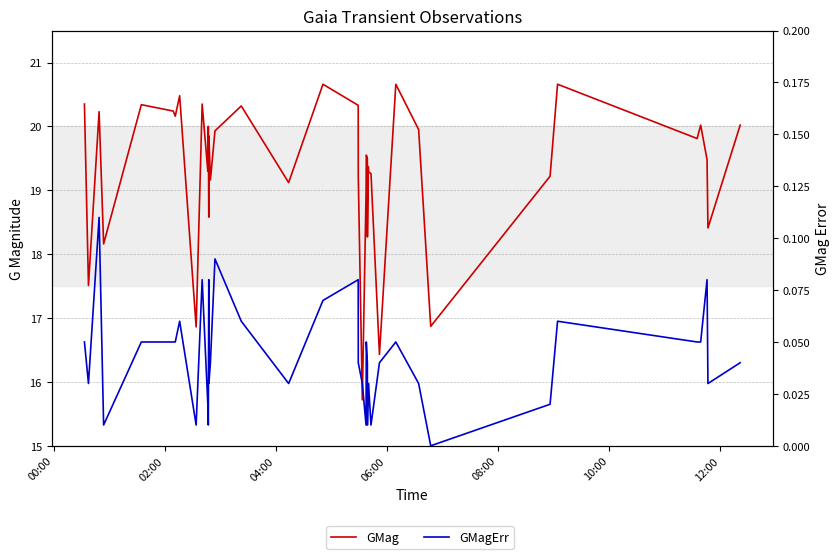

How many interior local valleys does the GMagErr series have?

11